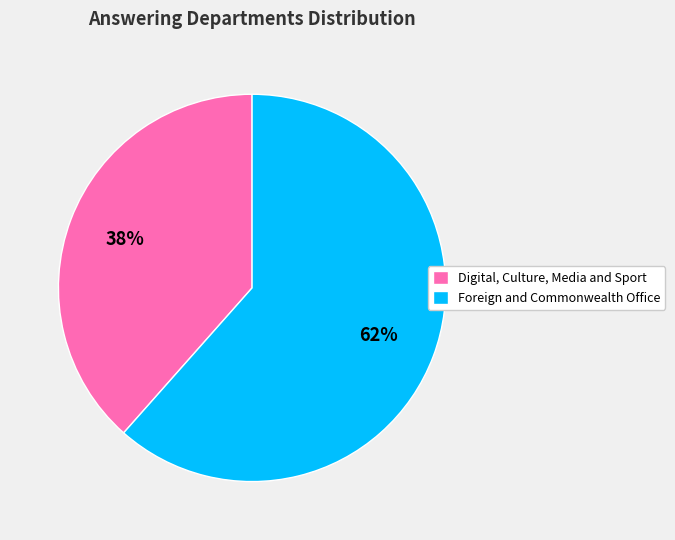

Approximately how many times larger is the value at Foreign and Commonwealth Office compared to Digital, Culture, Media and Sport?

1.6